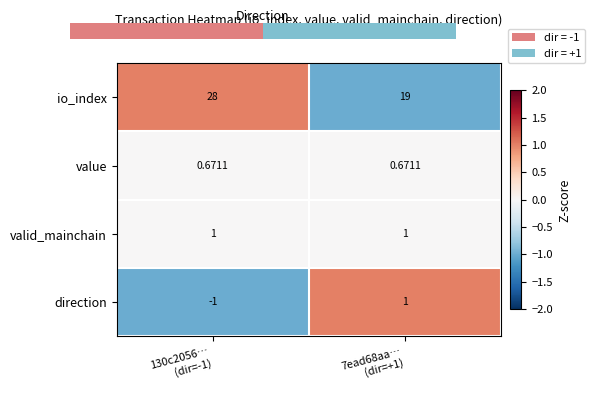

Which series has the widest spread of values?

io_index